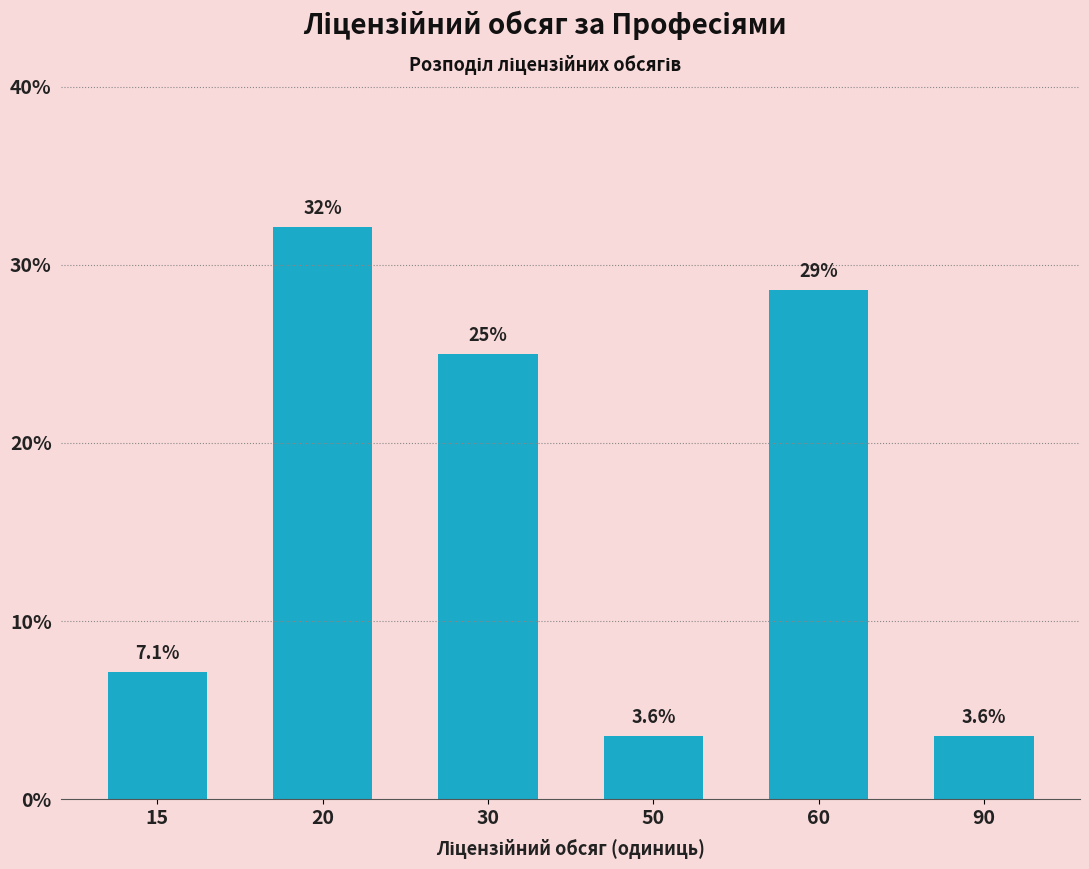

Reading right to left, transcribe all the data shown in this chart.

3.6	28.6	3.6	25.0	32.1	7.1